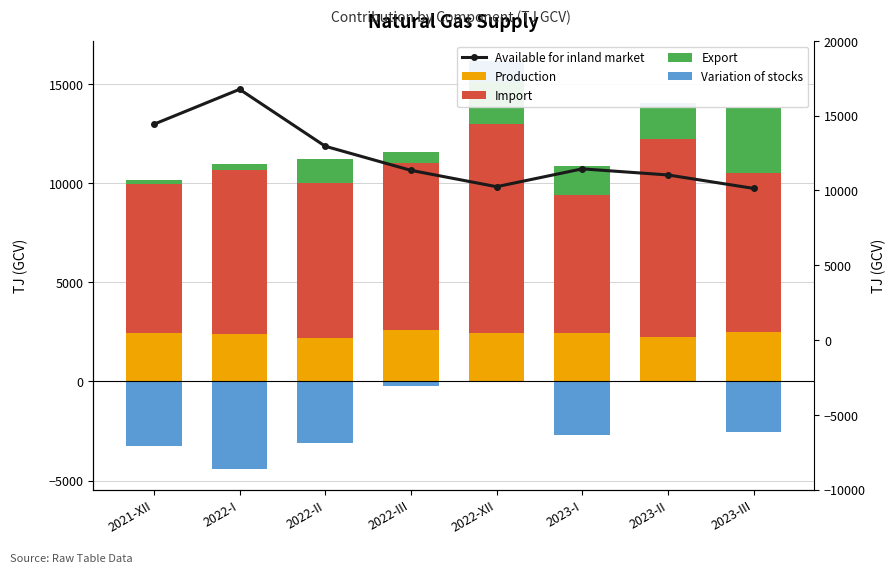

What is the difference between the second highest and second lowest values in the Export series?

1799